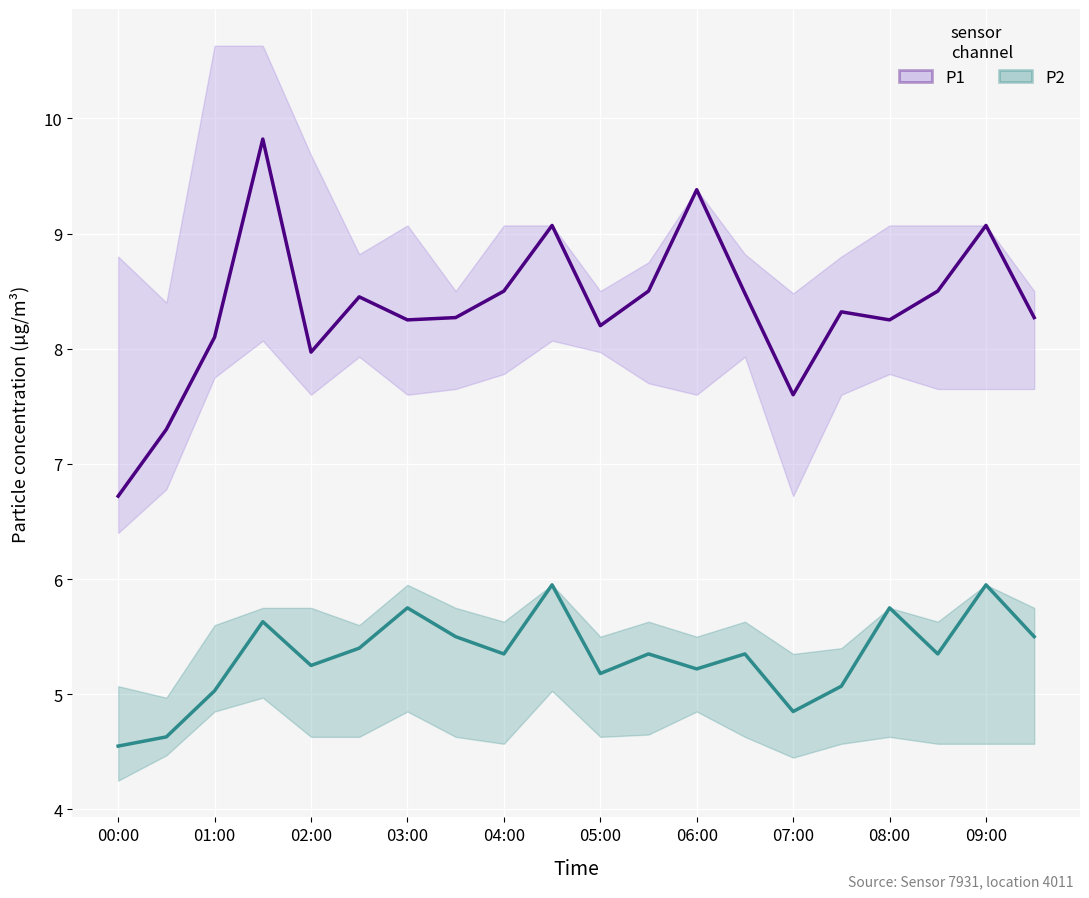

What is the value of the P1 point at the 9th from the left?

8.5